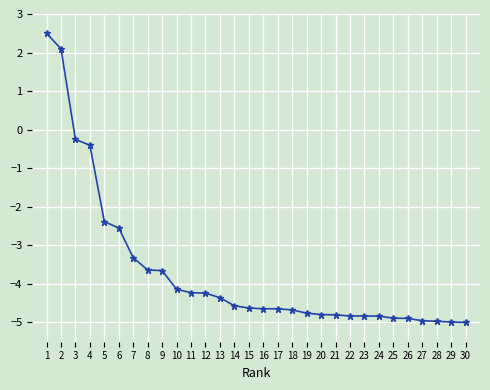

Is it true that the value at 4 is -0.7?

False